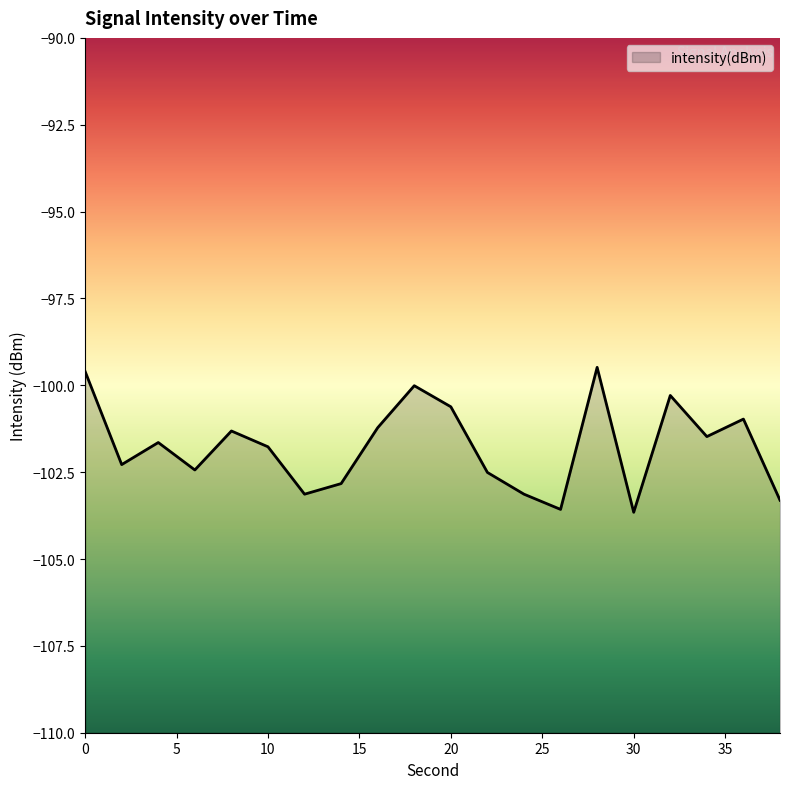

Between 10 and 28, which is larger?

28